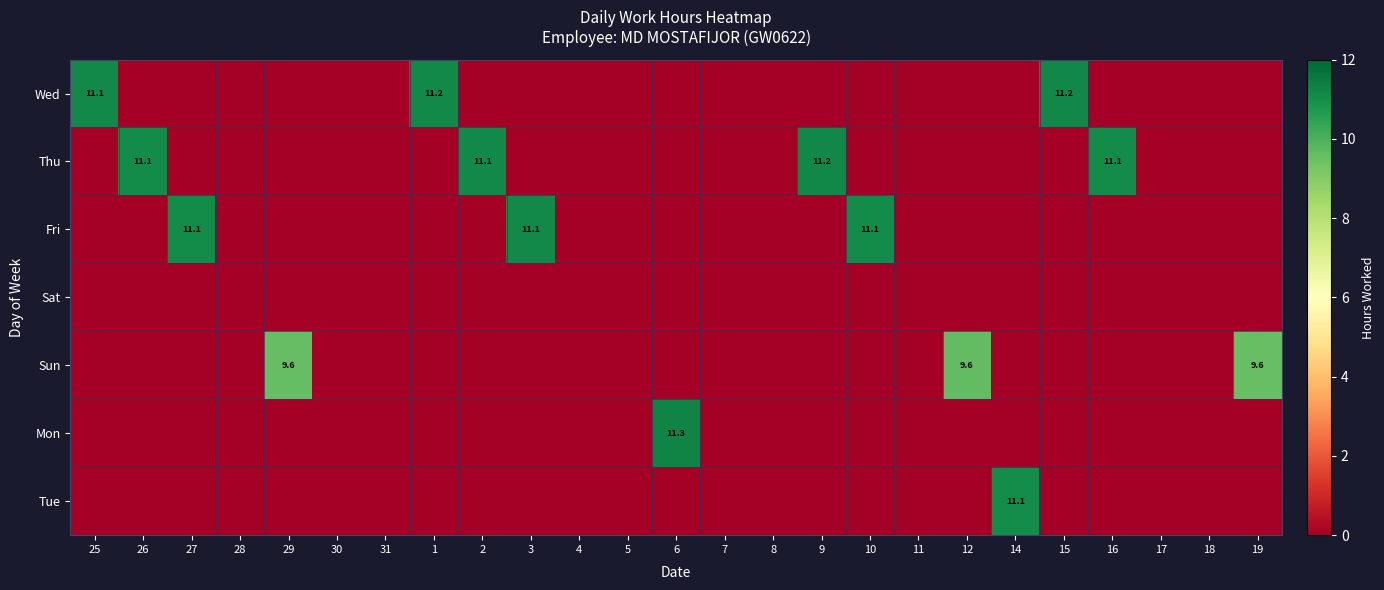

Which label corresponds to the largest value in the chart?

6